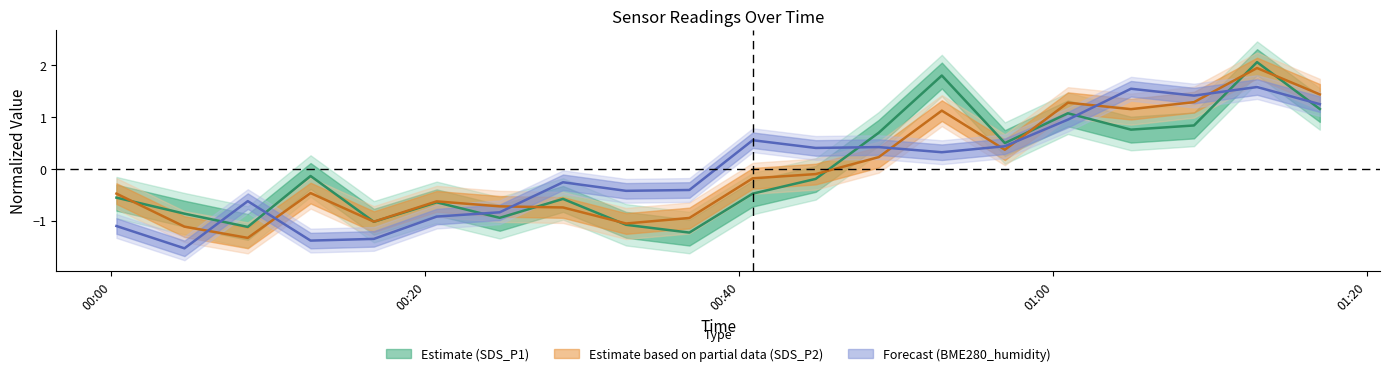

At which category is the sum across all series the highest?

2022/03/19 01:12:59